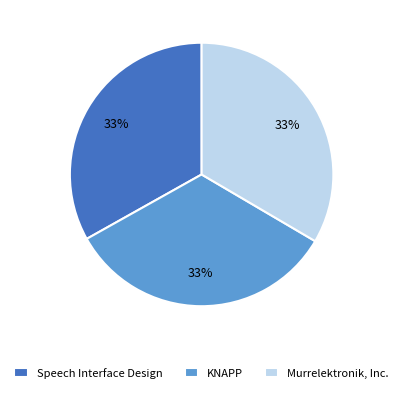

True or false: KNAPP accounts for 45% of the total.

False